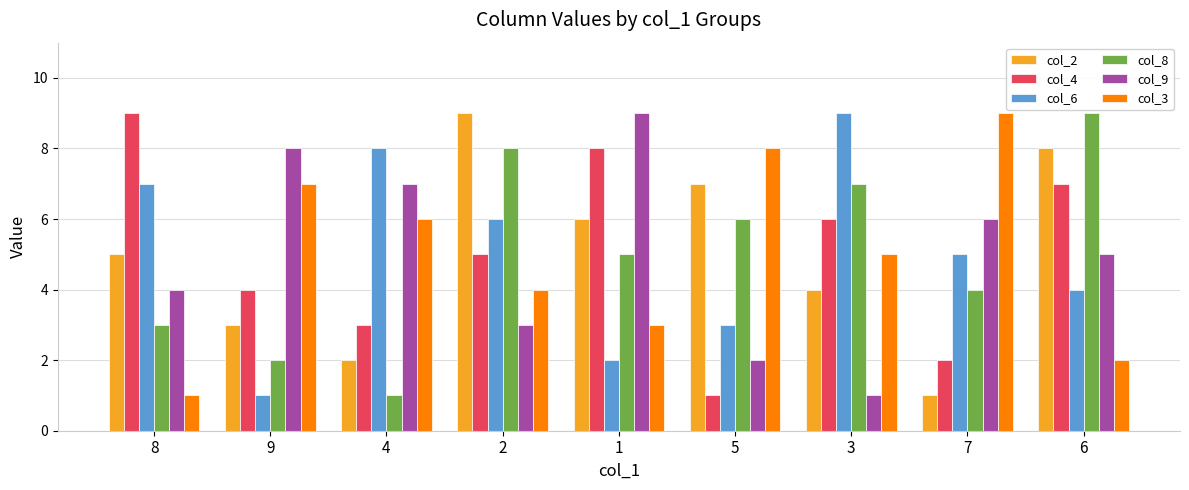

What is the sum of the col_3 values at 4 and 9?

13